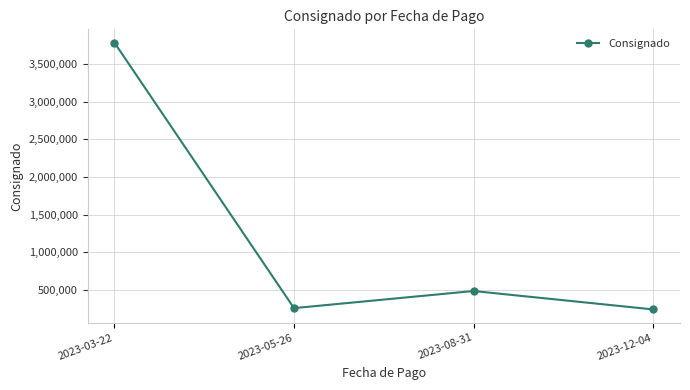

At which category does the data reach its first local valley?

2023-05-26